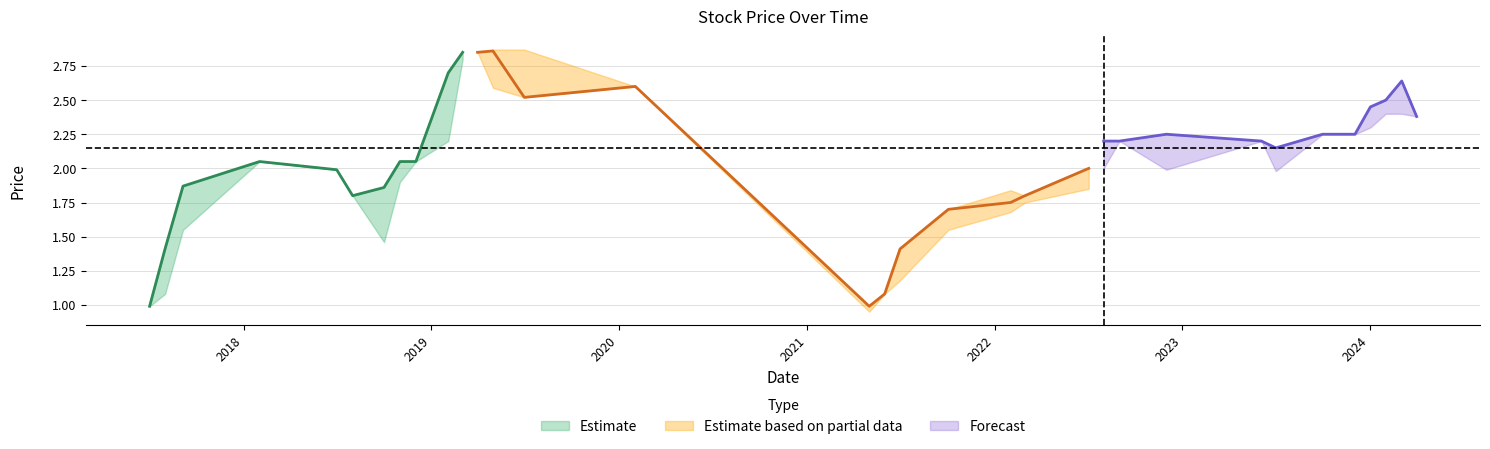

Does the chart display data point markers on the line(s)?

No